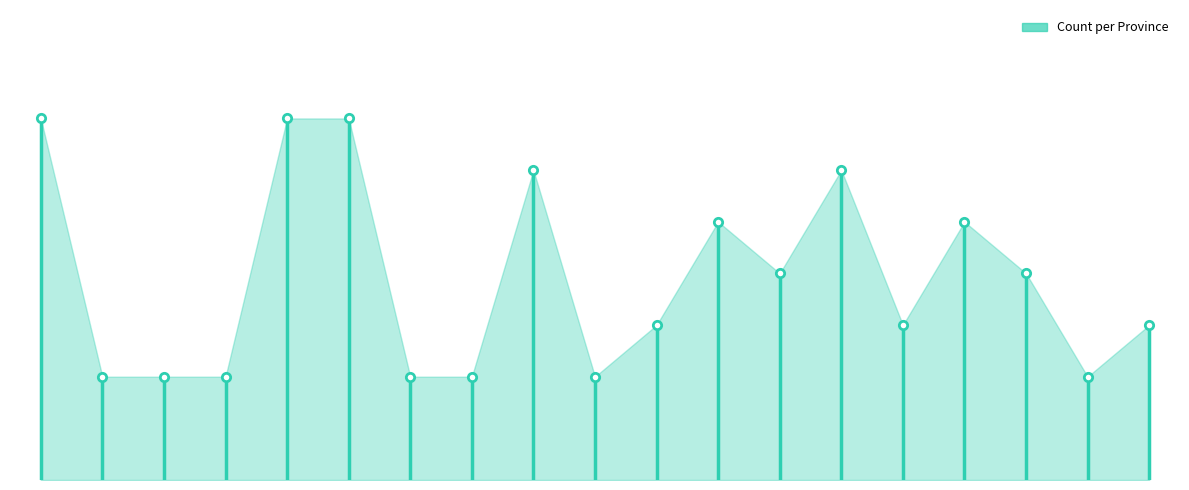

What is the sum of the values at Hà Giang and Quảng Ninh?

7